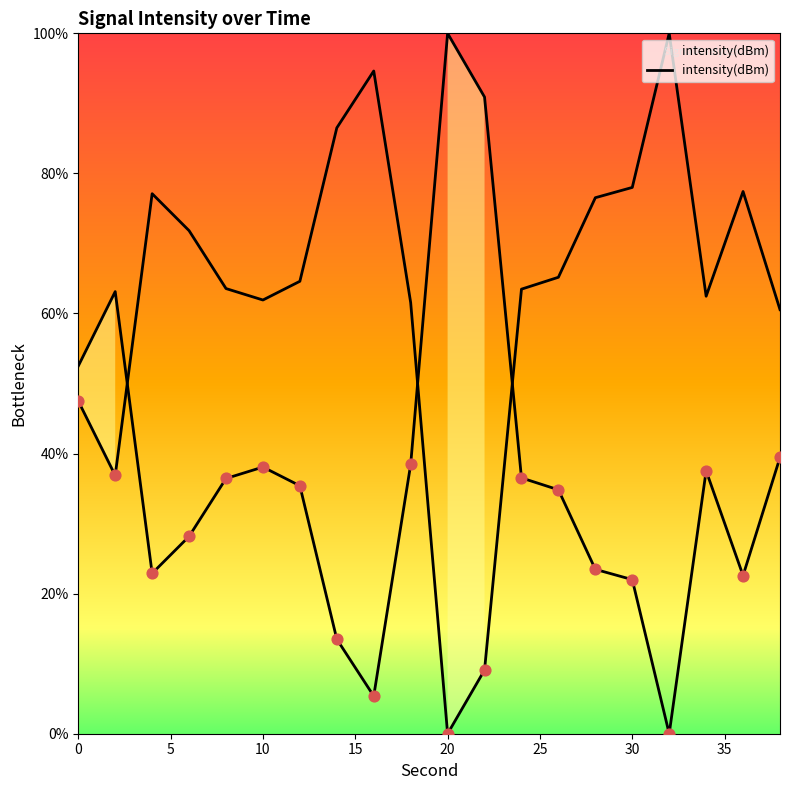

What is the change in value from 2 to 28?

+39.7